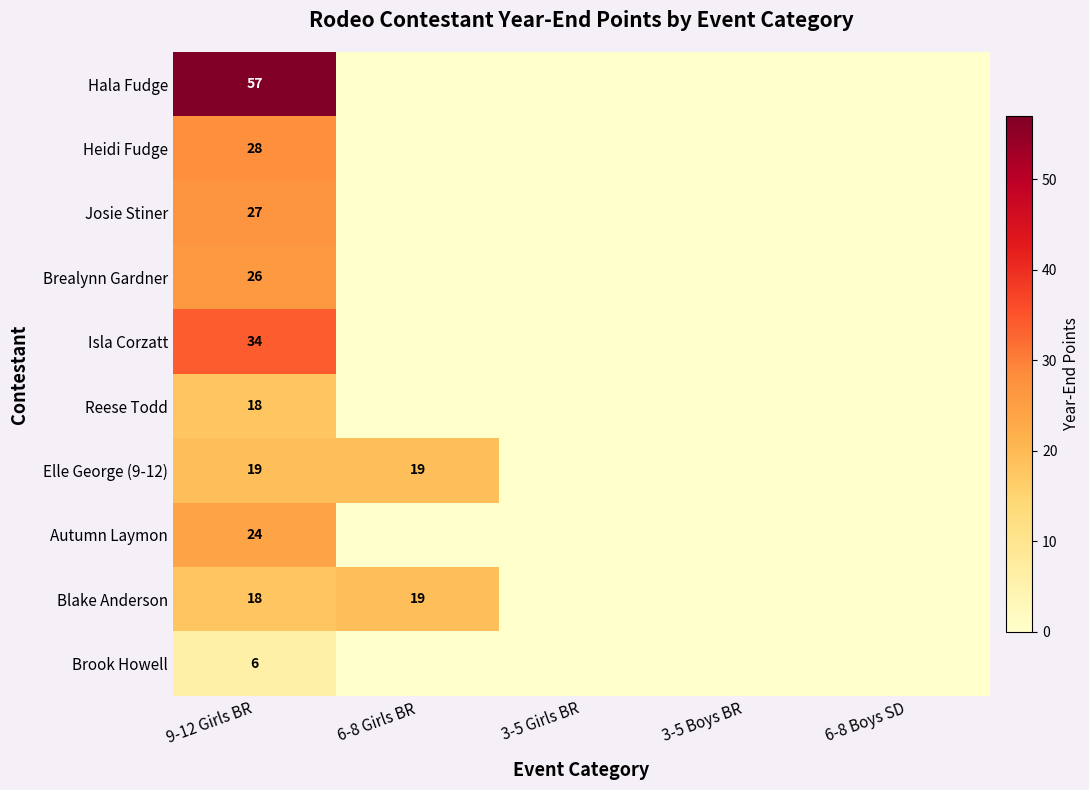

What is the maximum value shown in the chart?

57